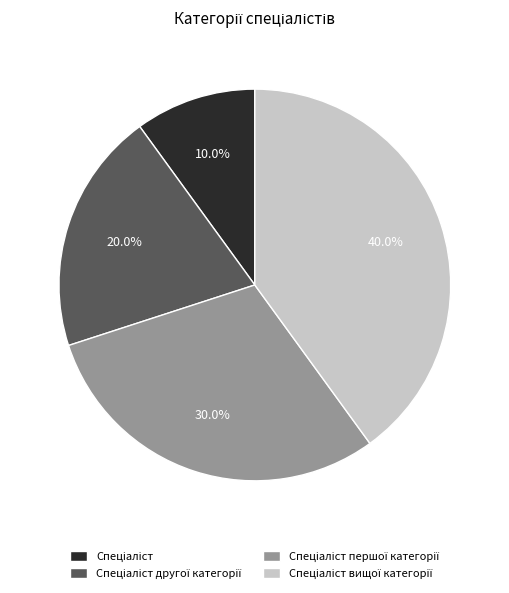

Is there any slice that represents more than half of the pie?

No